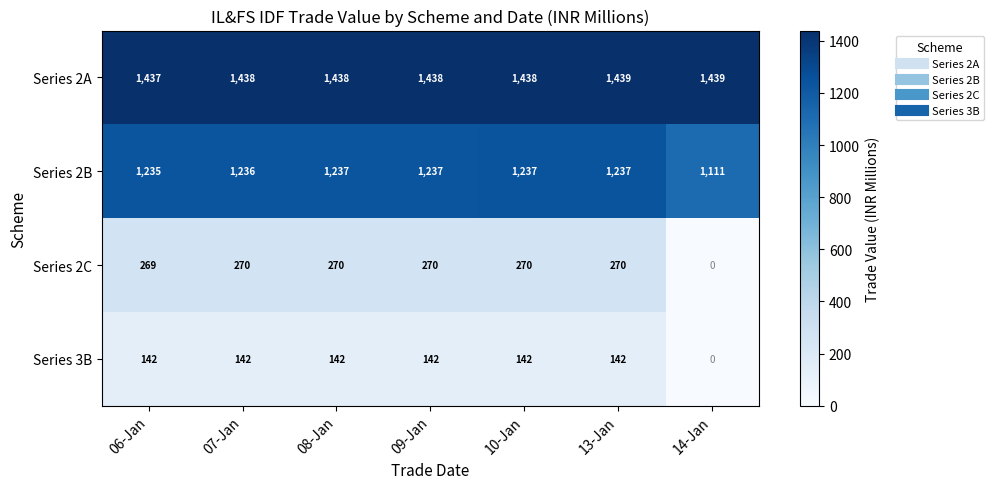

What is the difference between the second highest and minimum values in the Series 3B series?

142